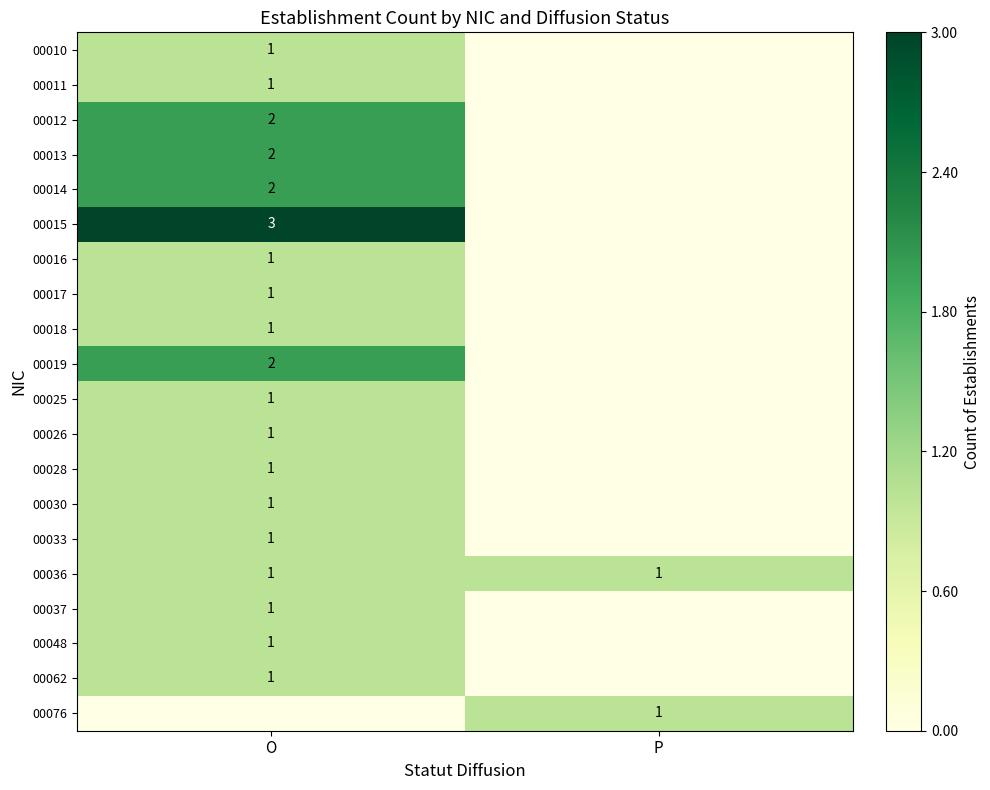

Count the number of data series in this chart.

20